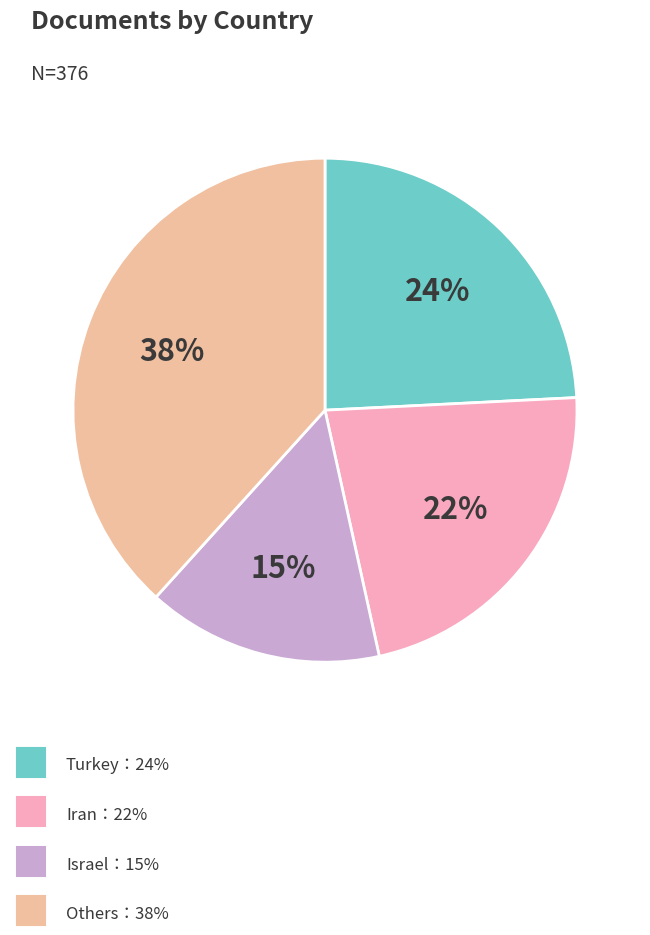

To the nearest percent, what is the difference between the largest and smallest slice percentages?

23%